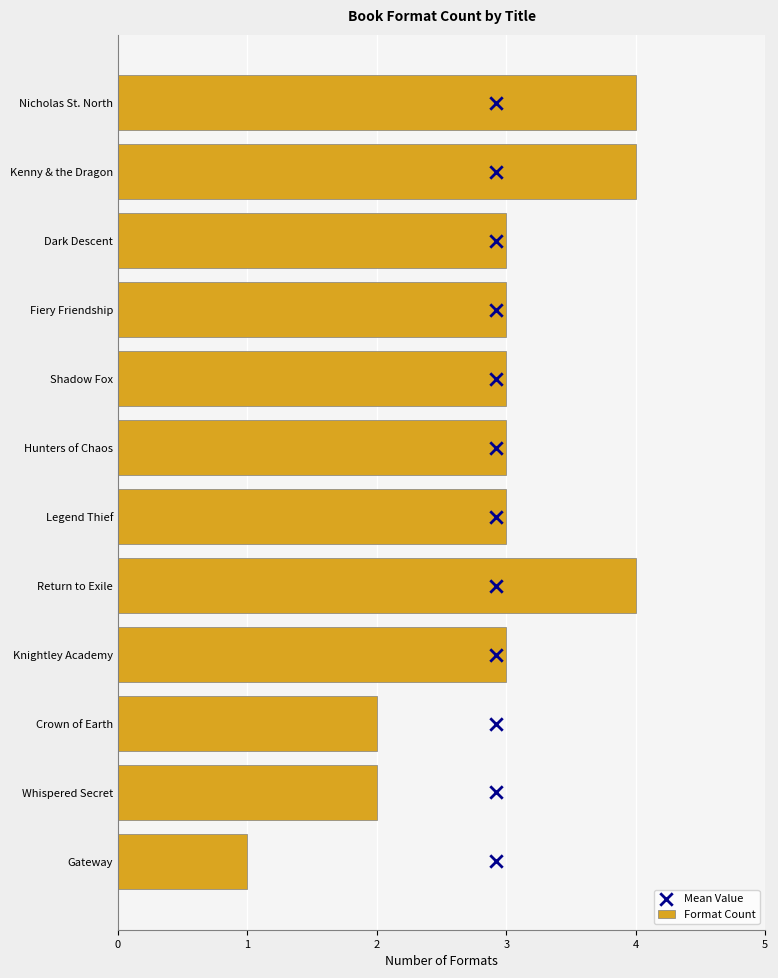

Which series reaches the maximum Y coordinate?

Mean Value